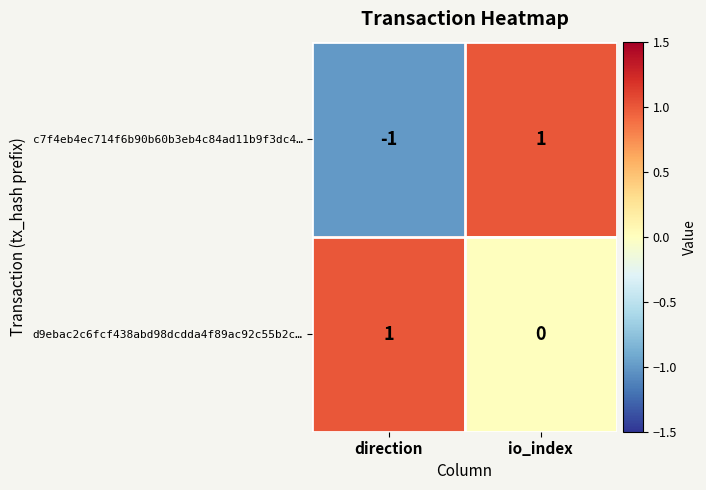

Rank the series by their average value, from lowest to highest.

c7f4eb4ec714f6b90b60b3eb4c84ad11b9f3dc4…, d9ebac2c6fcf438abd98dcdda4f89ac92c55b2c…